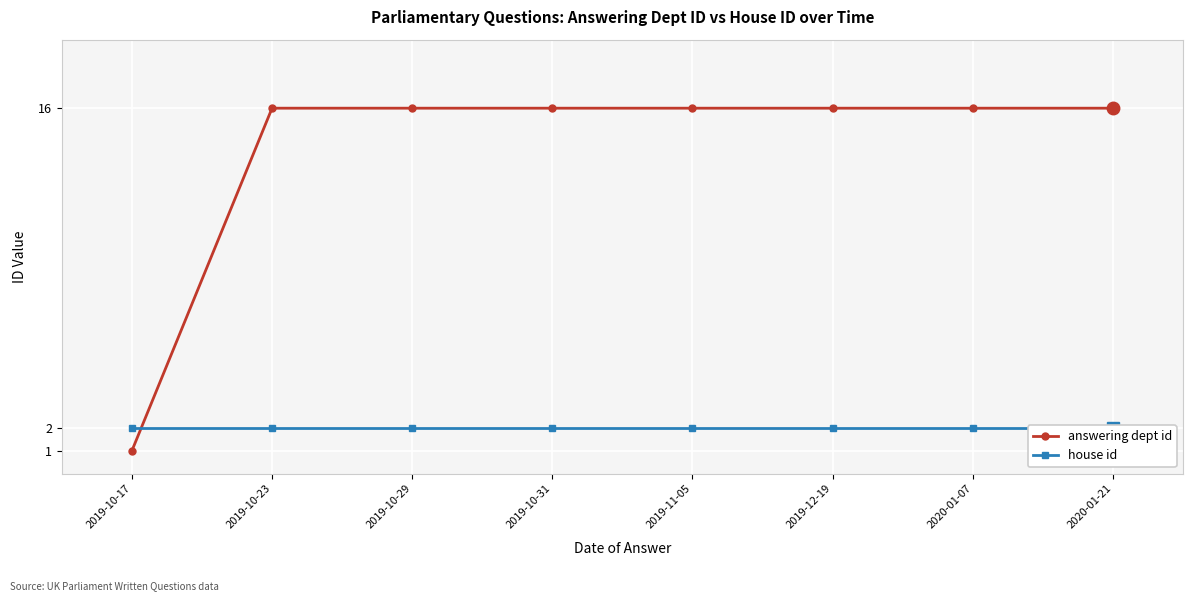

Where do answering dept id and house id first cross each other?

2019-10-17 and 2019-10-23